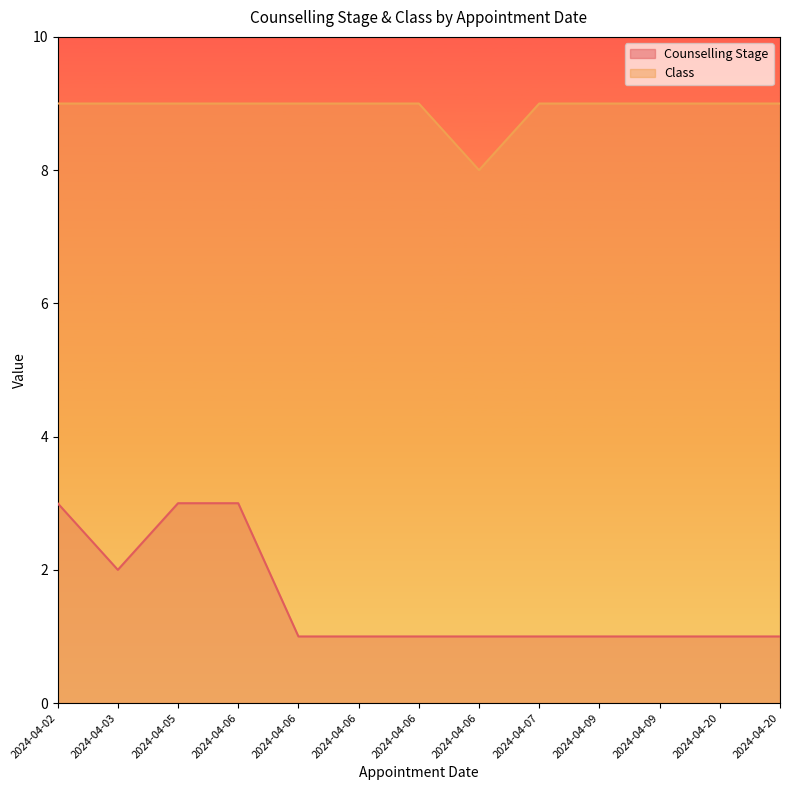

Reading left to right, list all the values displayed in this chart.

Counselling Stage: 3	2	3	3	1	1	1	1	1	1	1	1	1
Class: 9	9	9	9	9	9	9	8	9	9	9	9	9